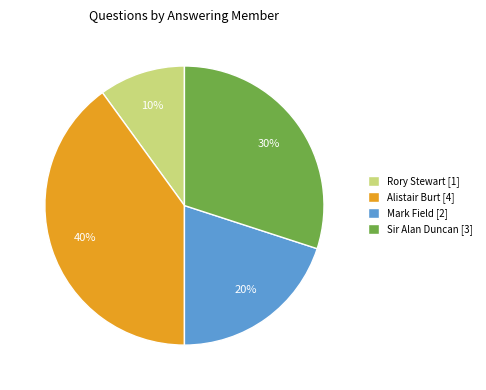

The Alistair Burt [4] slice represents 52% of the pie. True or false?

False